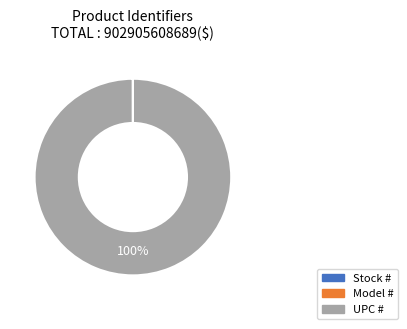

Does any single category account for the majority?

Yes